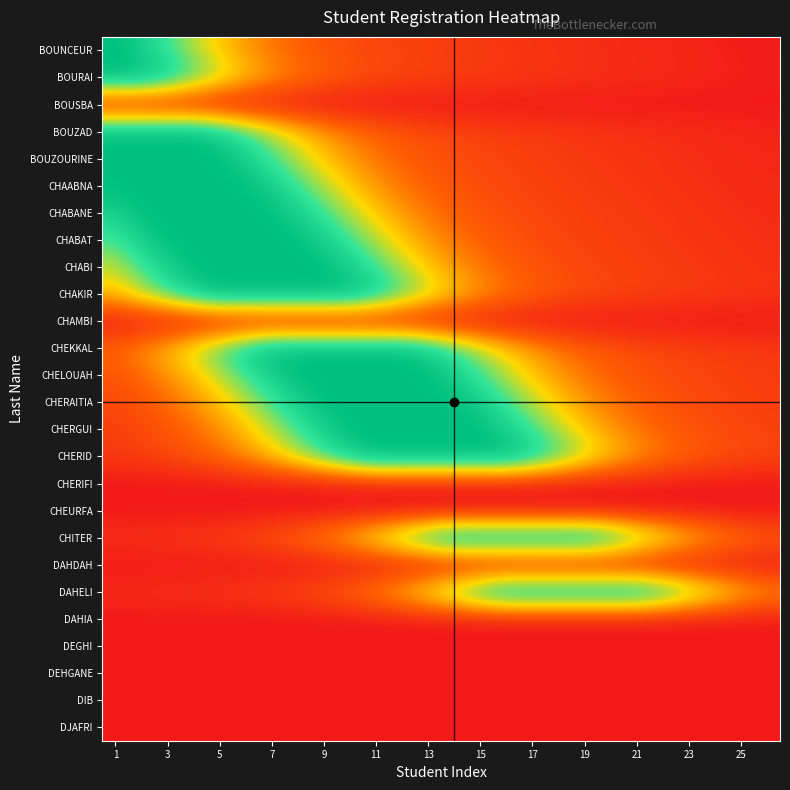

At how many categories does at least one series exceed 0?

26